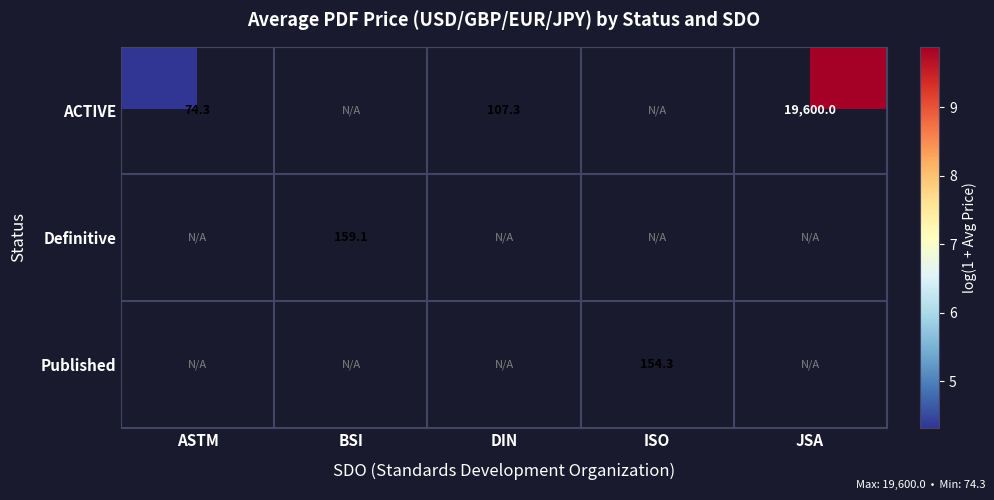

List the series in order of their peak value, highest first.

ACTIVE, Definitive, Published